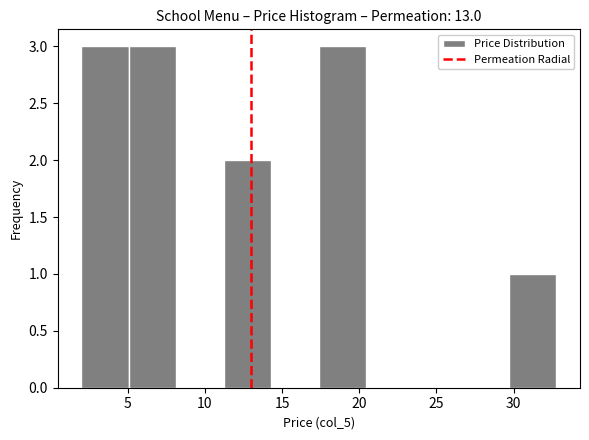

What is the height of the bar covering 5.0 to 8.0 on the x-axis? Neither the bar edges nor the heights are printed on the chart, so give them approximately, as read against the axes.

3